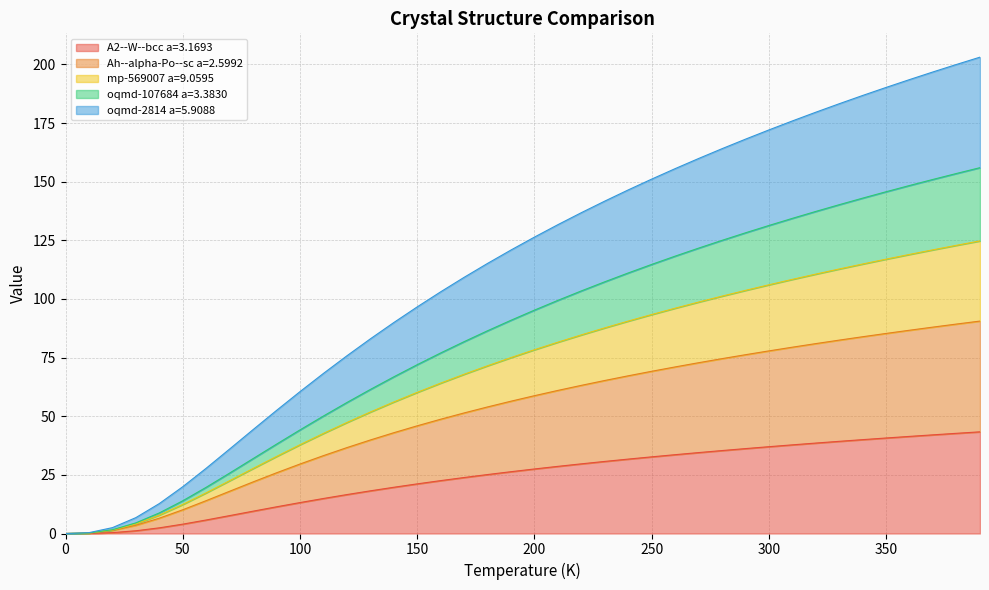

How many data points in mp-569007 a=9.0595 are above 95?

20